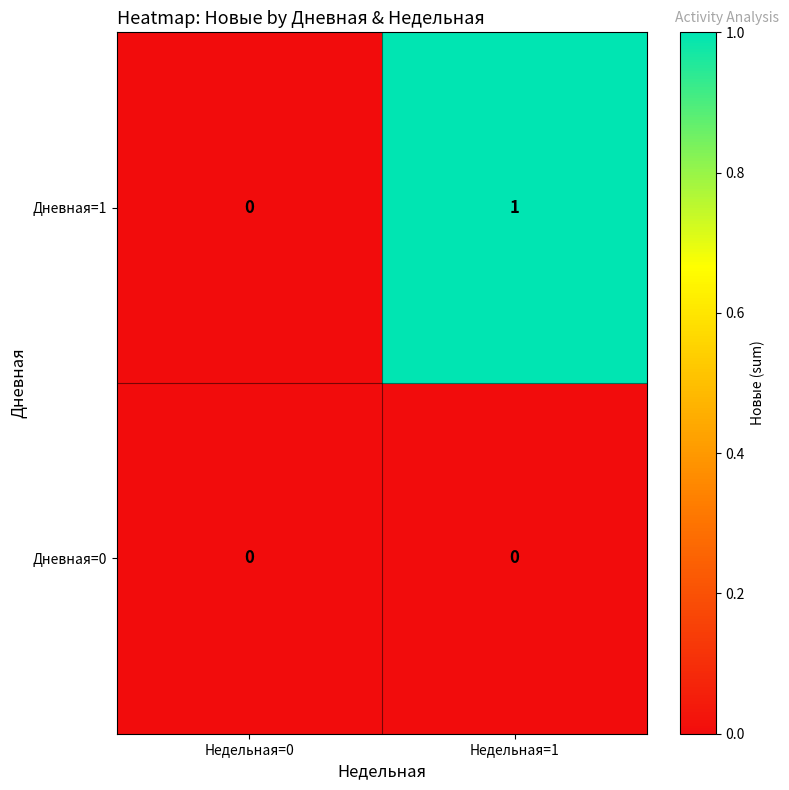

Reading right to left, list all the values displayed in this chart.

Дневная=1: Недельная=1=1	Недельная=0=0
Дневная=0: Недельная=1=0	Недельная=0=0